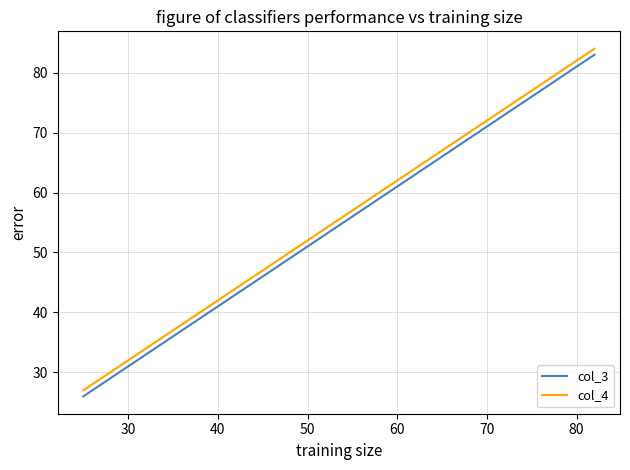

What is the minimum value for col_4?

27